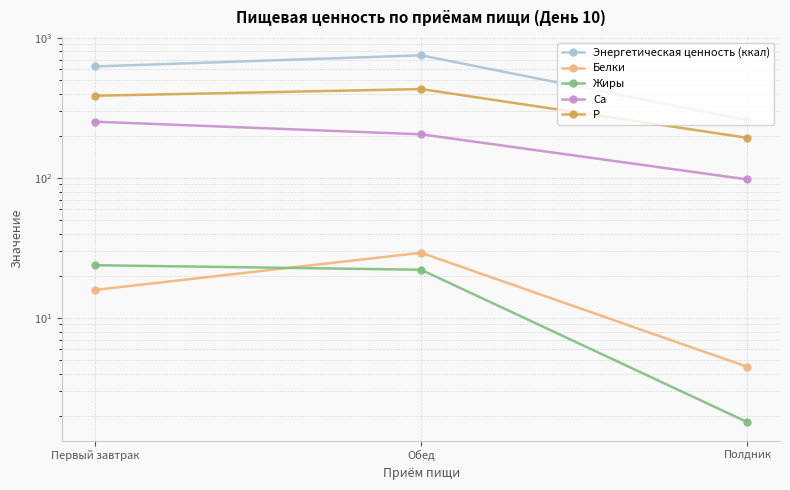

What is the minimum value for Белки?

4.5